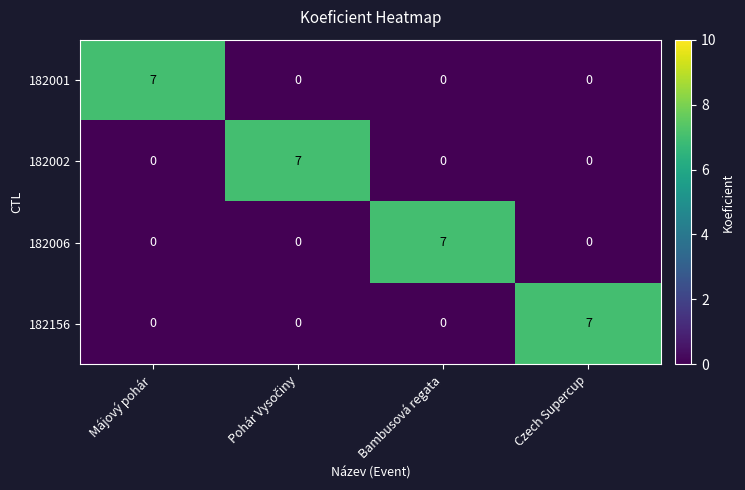

How many 182001 values are between 0 and 7?

4